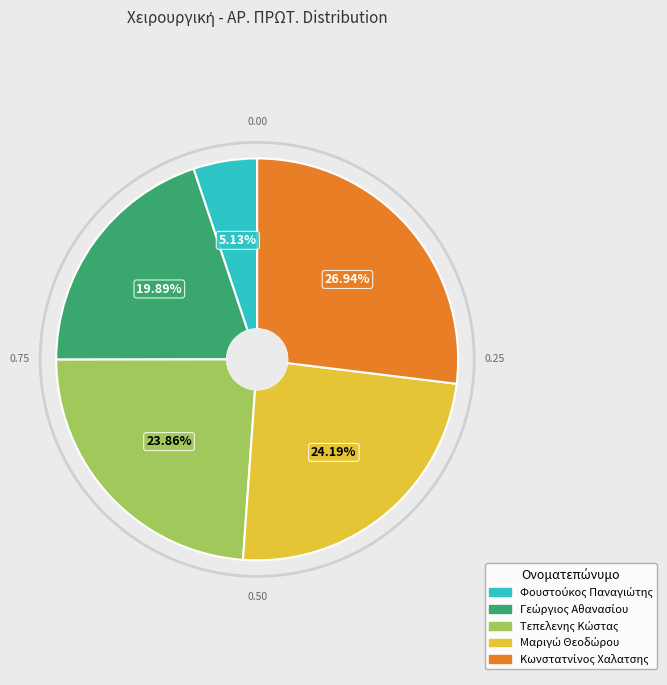

How many slices are in this pie chart?

5